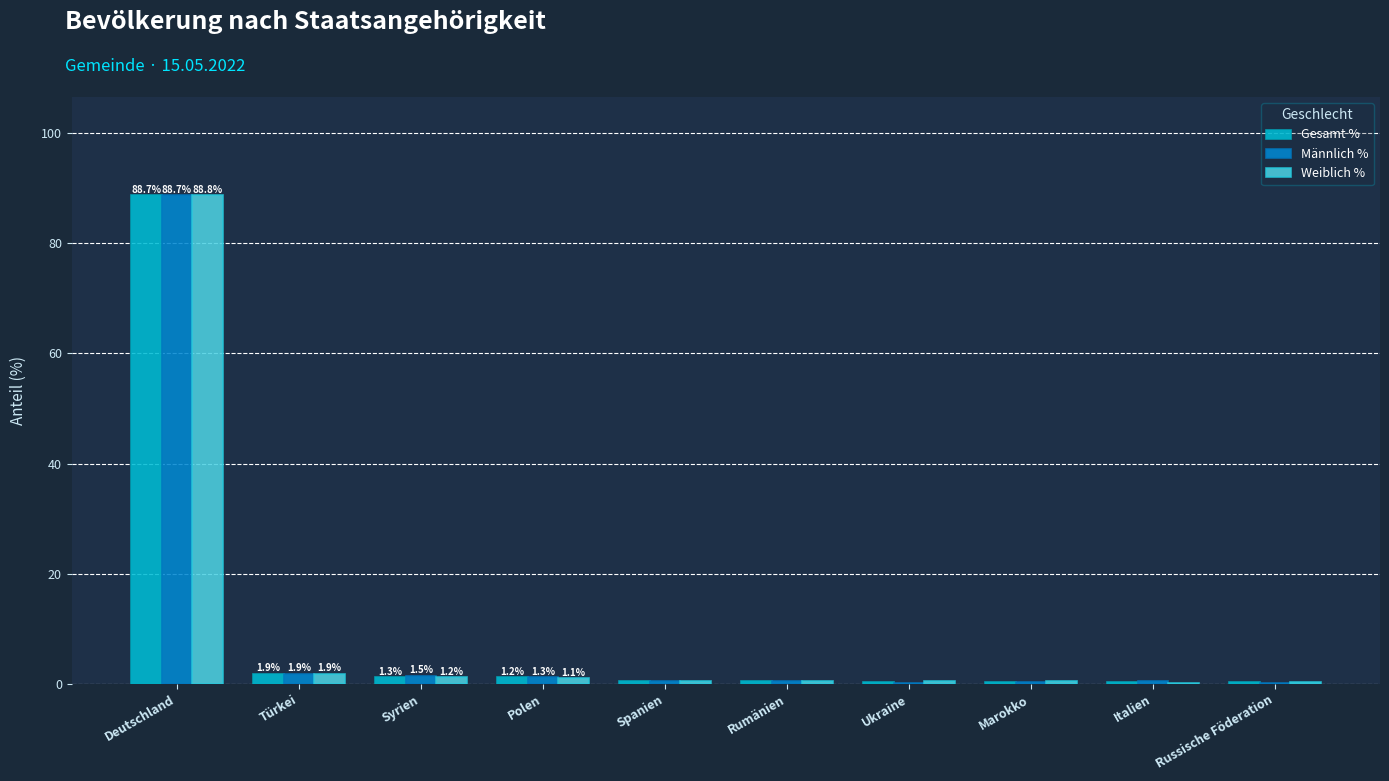

What is the greatest value displayed?

88.8